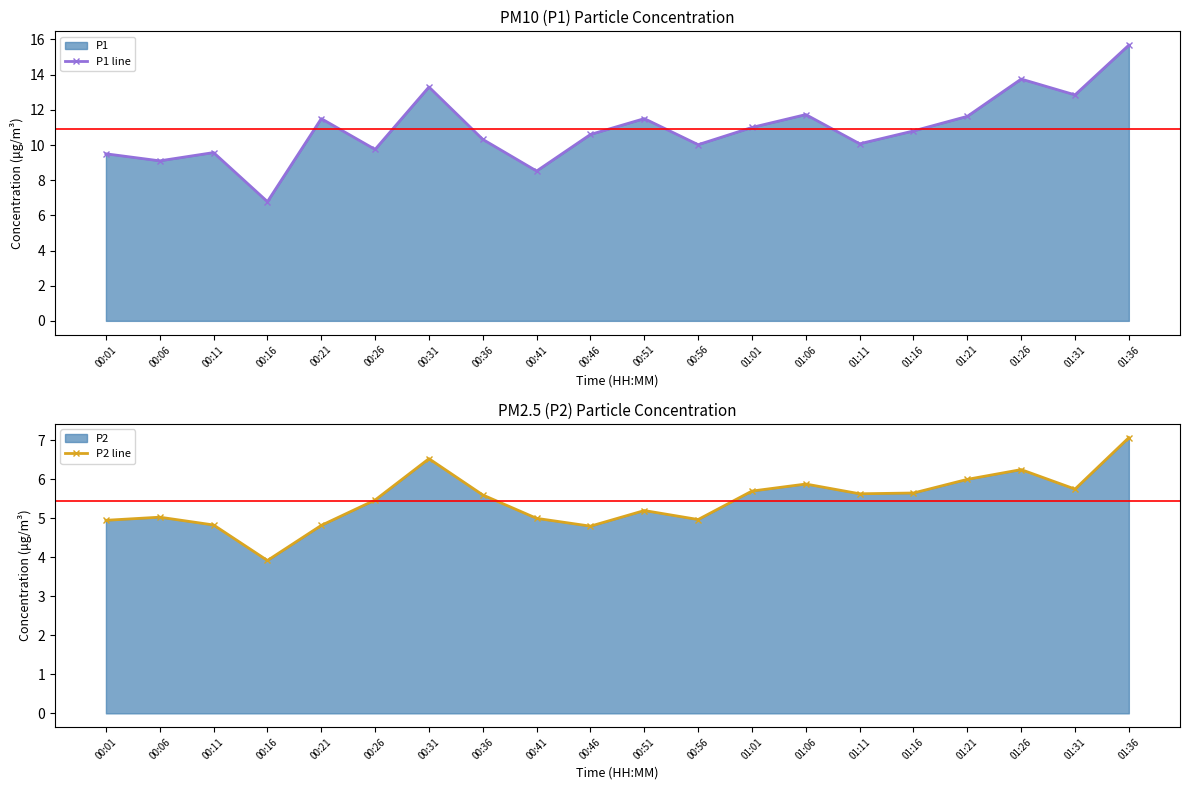

Which category has the lowest value across all series?

00:16